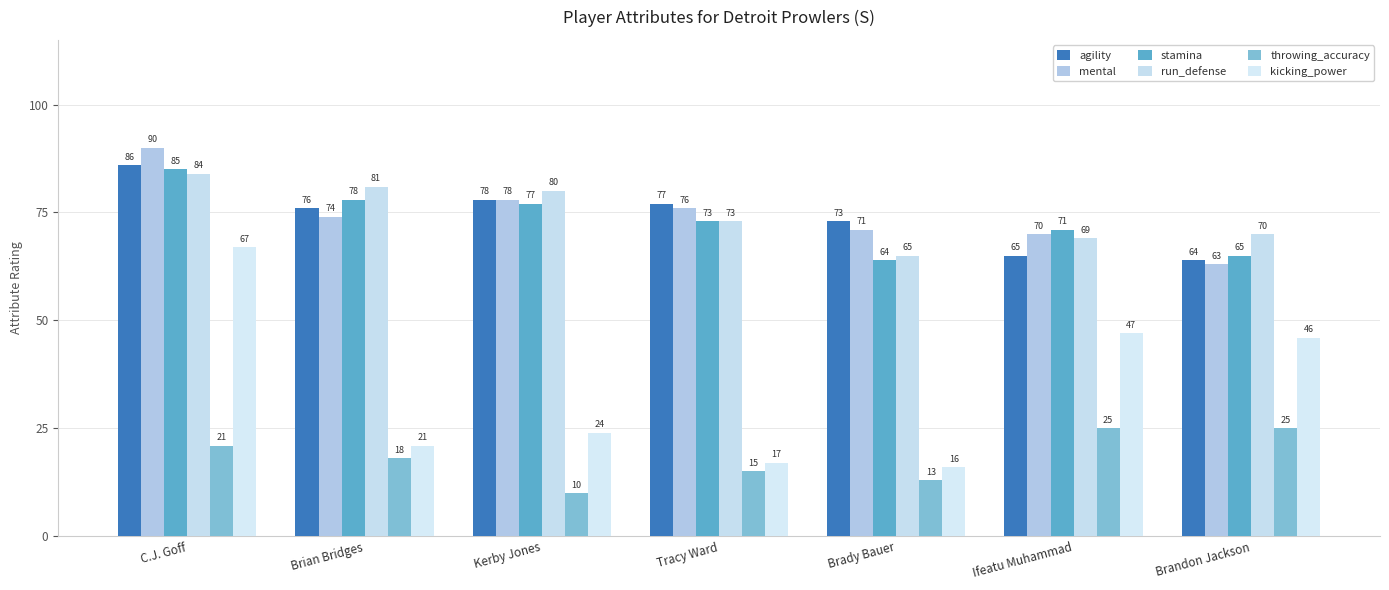

What is the difference between the maximum and minimum values in the run_defense series?

19